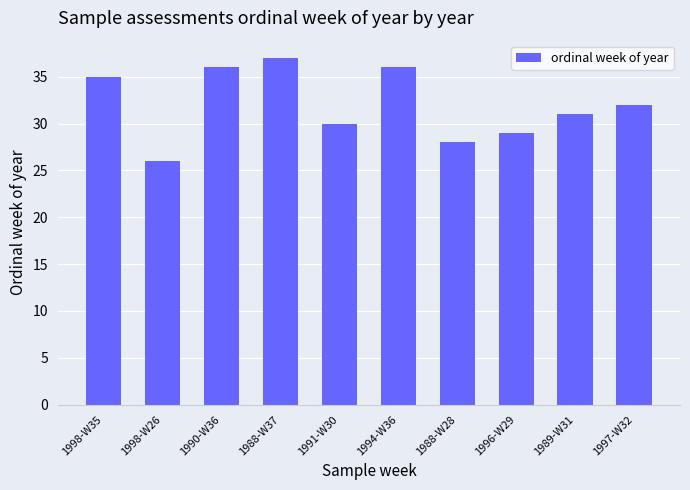

What position from the right is 1994-W36?

5